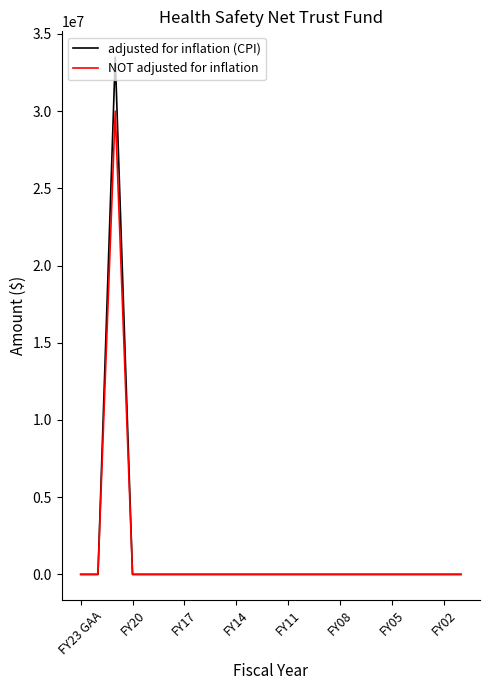

Which series has the largest range (max minus min)?

adjusted for inflation (CPI)